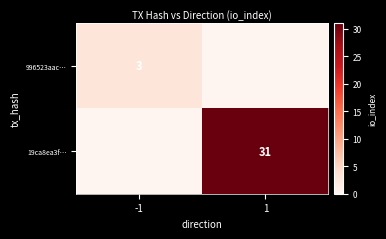

What is the difference between the 996523aac… values at 1 and -1?

3